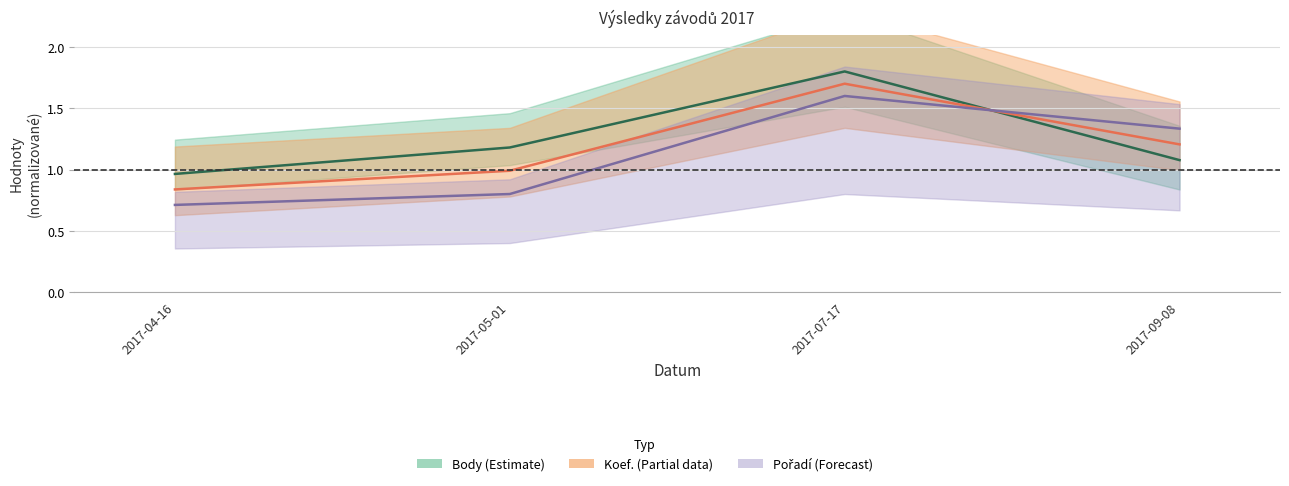

Which series has the largest range (max minus min)?

Pořadí